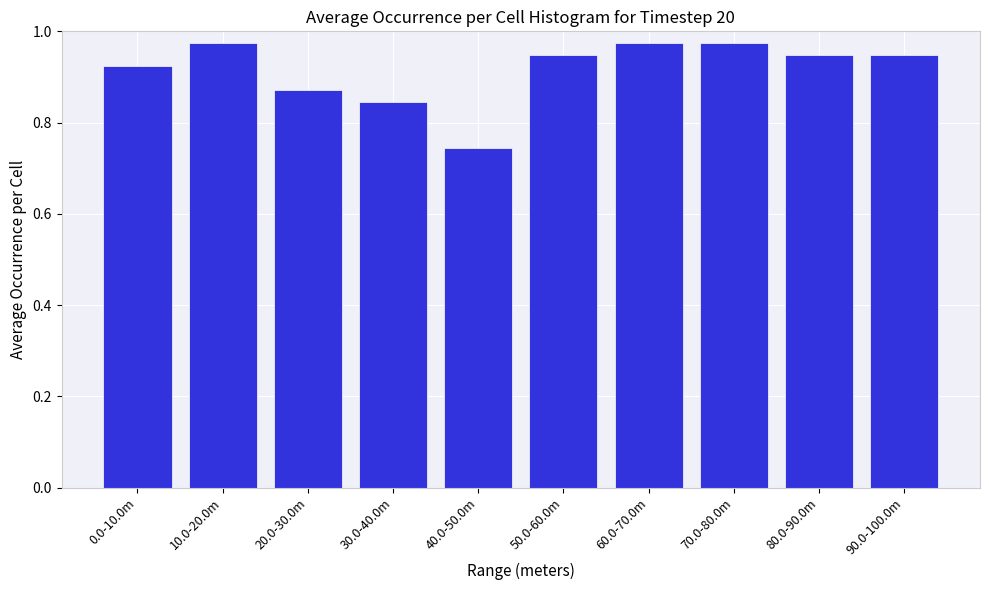

Which category has the lowest value across all series?

40.0-50.0m